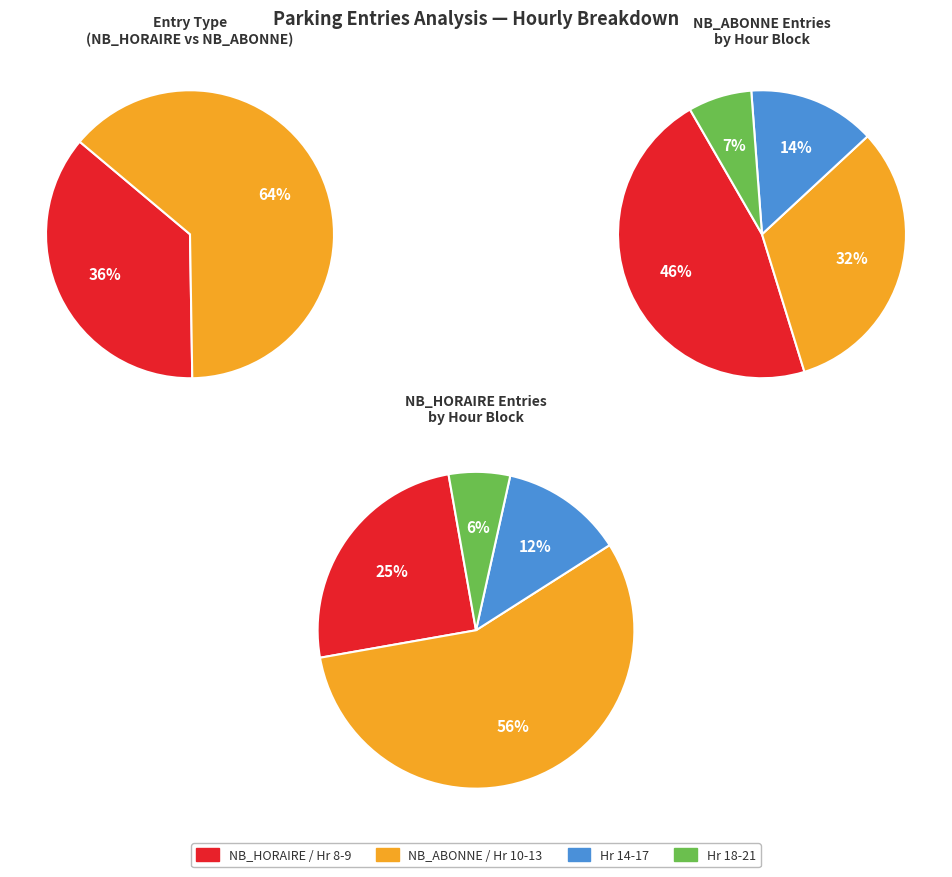

True or false: 17 accounts for 0% of the total.

True